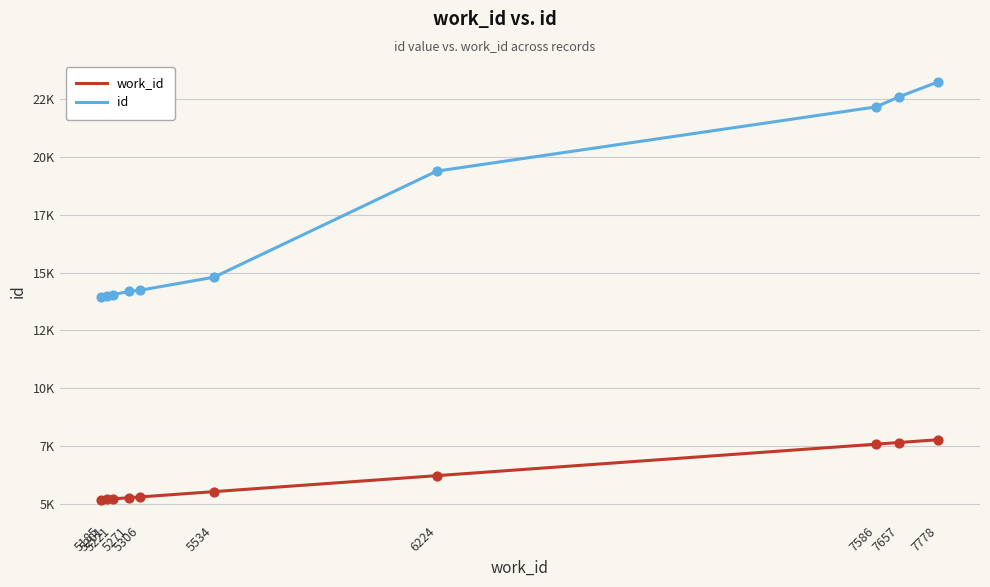

At which category is the sum across all series the highest?

7778